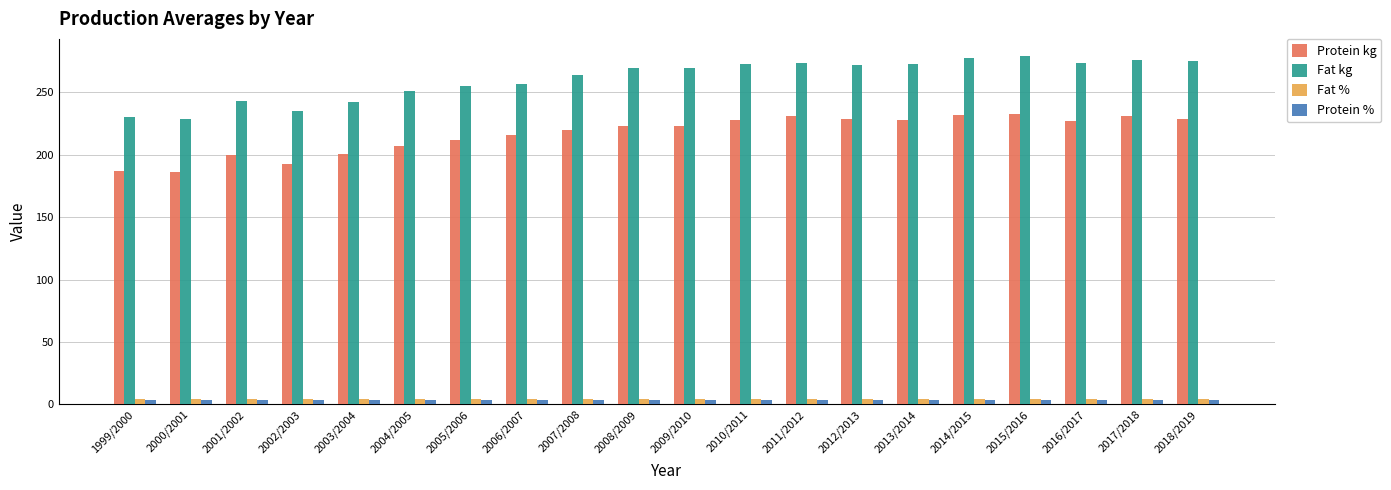

What is the difference between the Fat % values at 2005/2006 and 2008/2009?

0.1